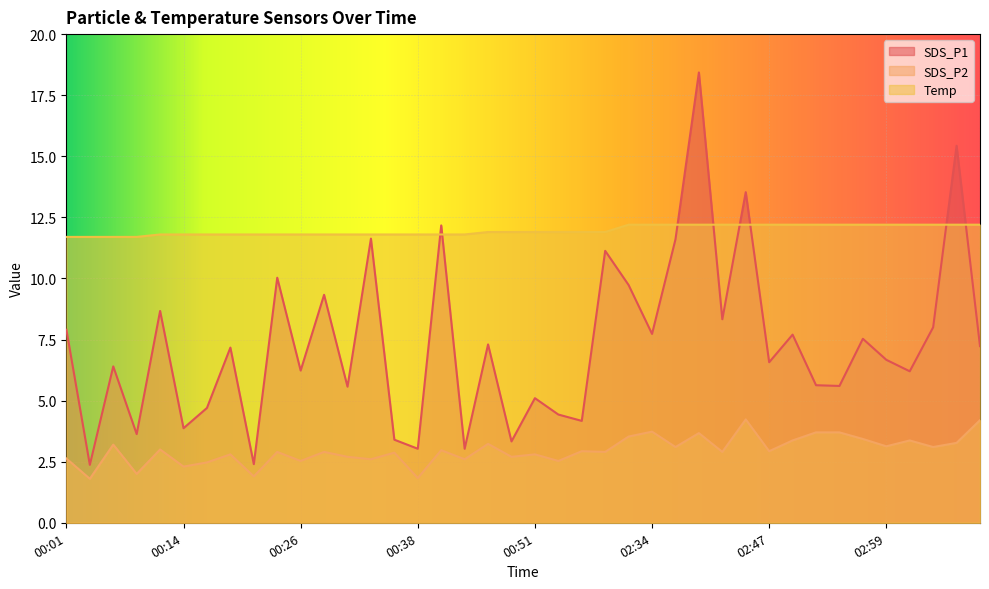

What is the label of the 27th point from the left?

02:36